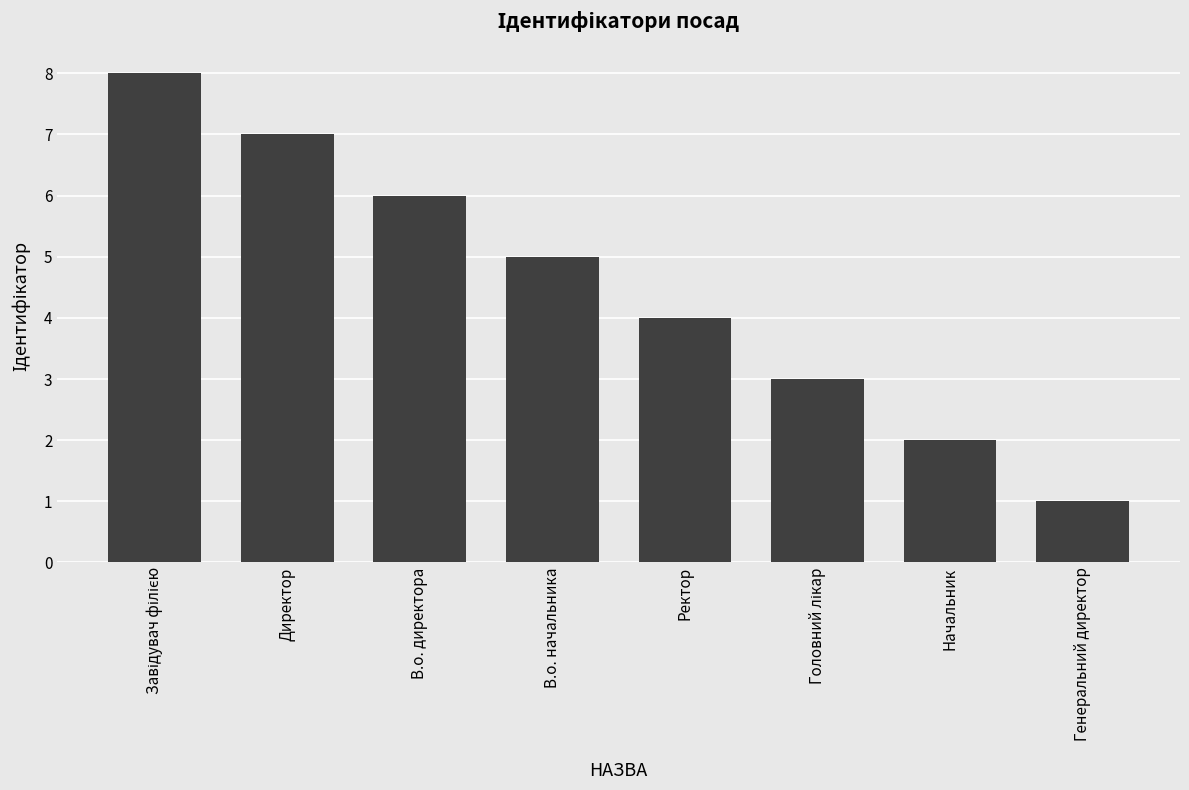

How many distinct data groups are displayed?

1